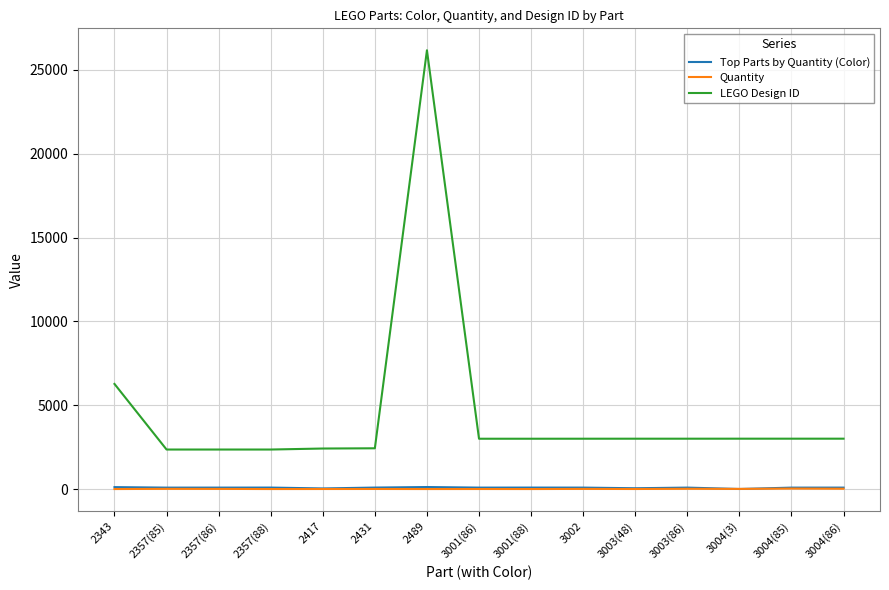

Which series has the largest total across all categories?

LEGO Design ID